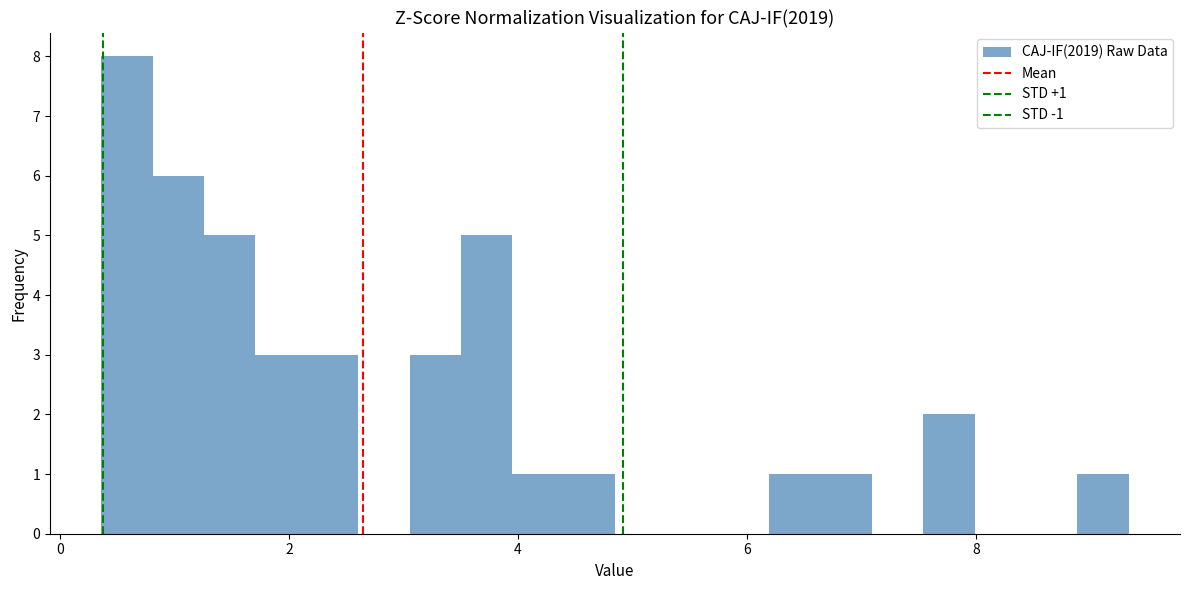

Read against the x-axis, roughly where is the centre of the tallest bar?

0.6